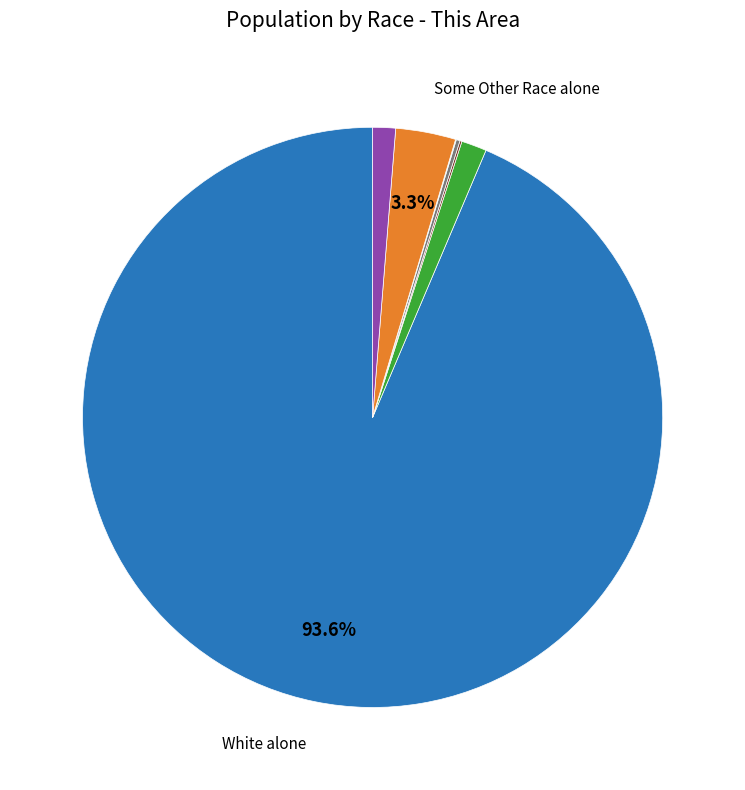

Does any single category account for the majority?

Yes